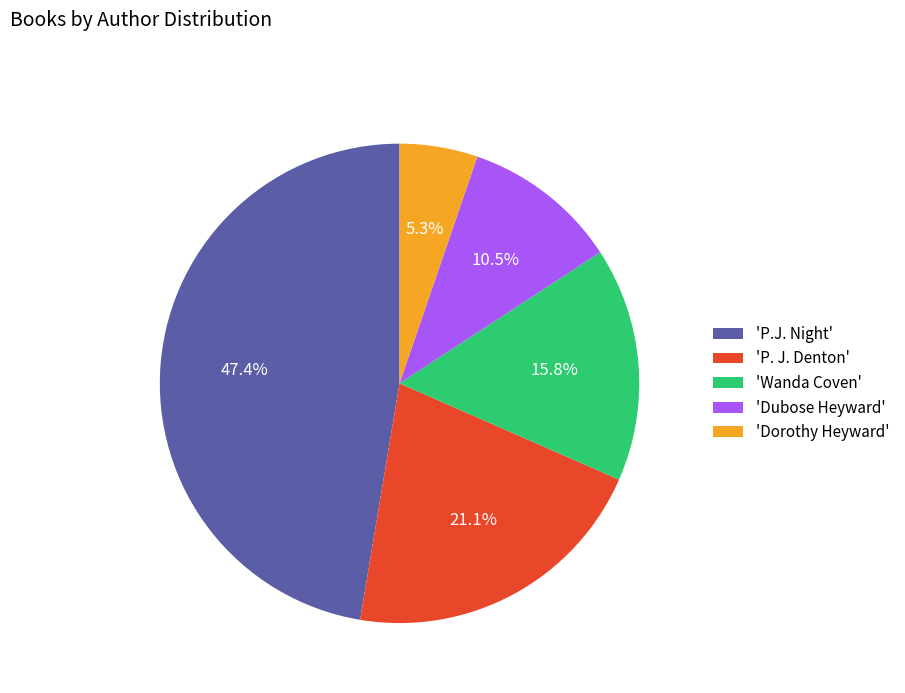

What is the smallest slice in the pie chart?

'Dorothy Heyward'